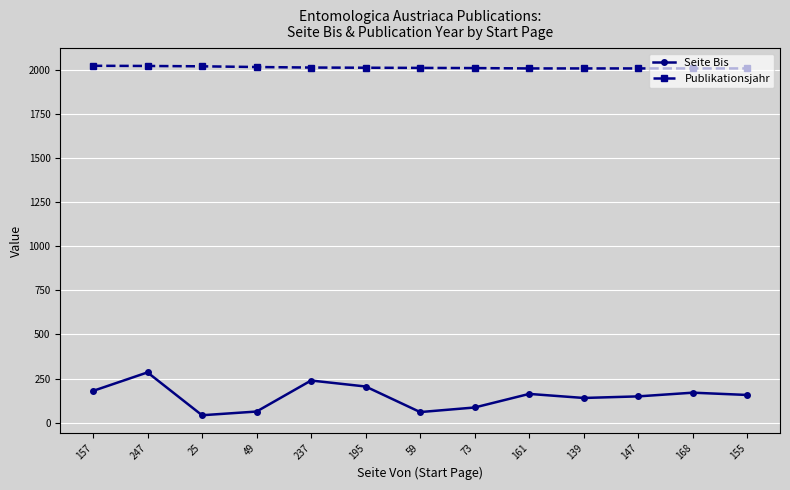

Which series has the widest spread of values?

Seite Bis